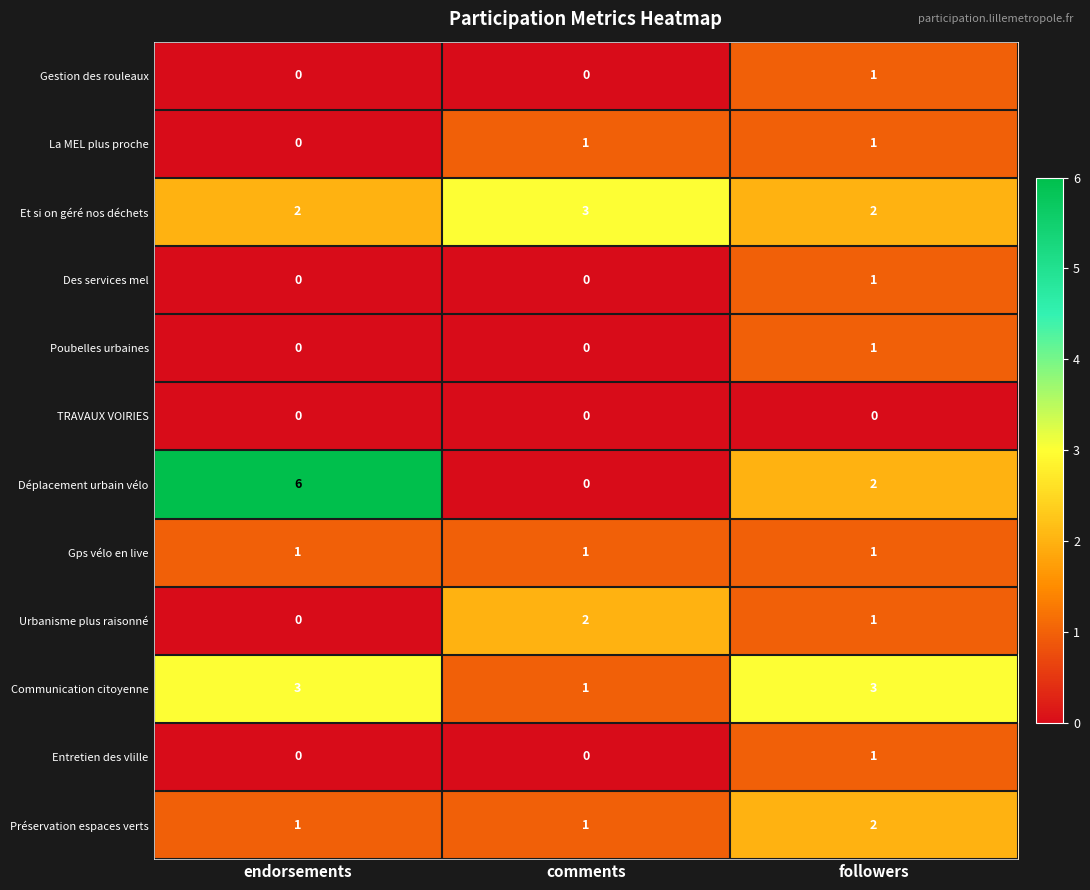

What is the sum of all Préservation espaces verts values?

4